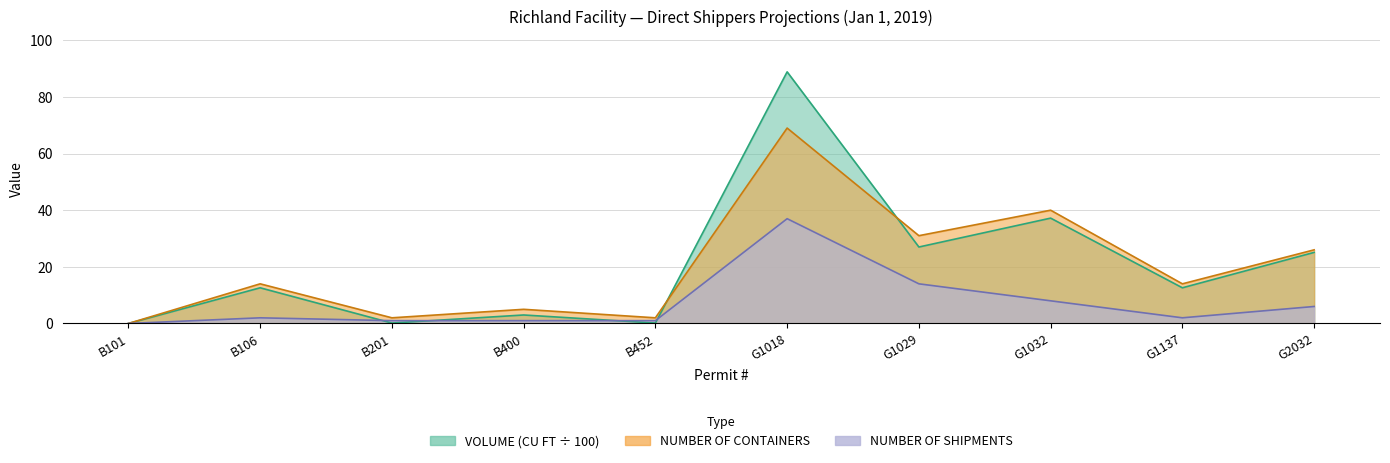

How many interior local peaks does the NUMBER OF CONTAINERS series have?

4